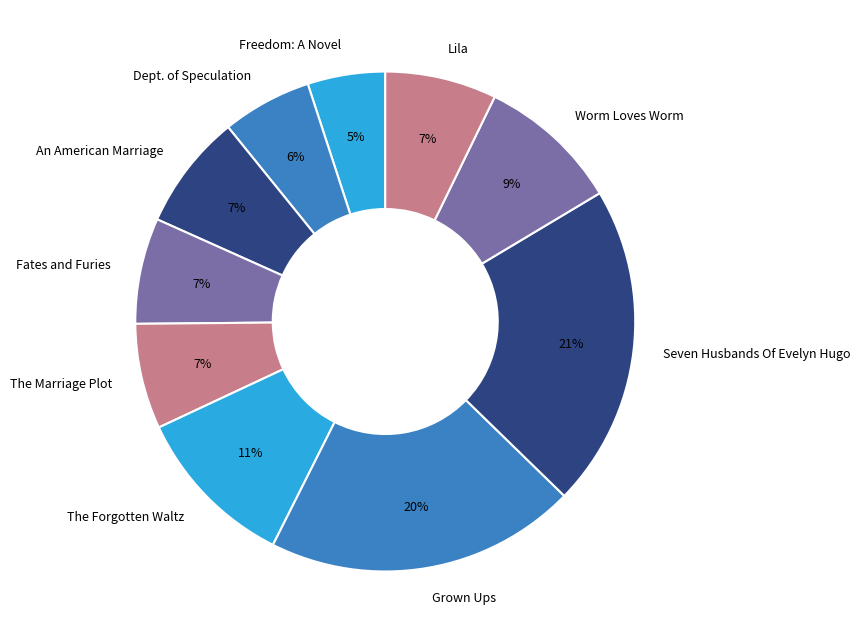

Between Lila and Seven Husbands Of Evelyn Hugo, which is larger?

Seven Husbands Of Evelyn Hugo